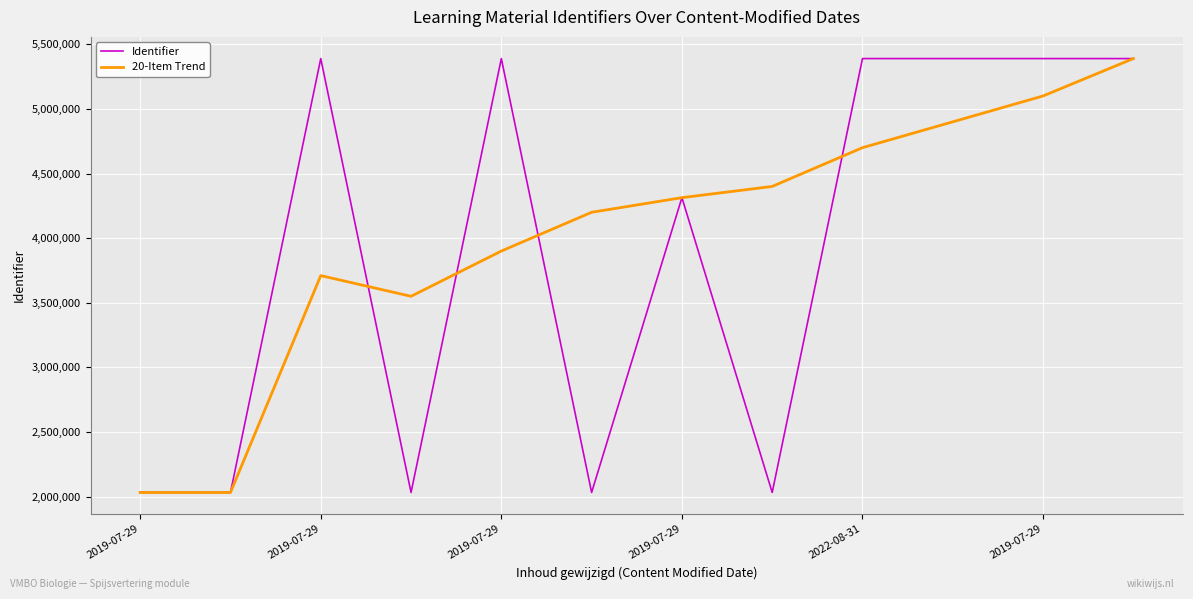

What is the maximum value for 20-Item Trend?

5389332